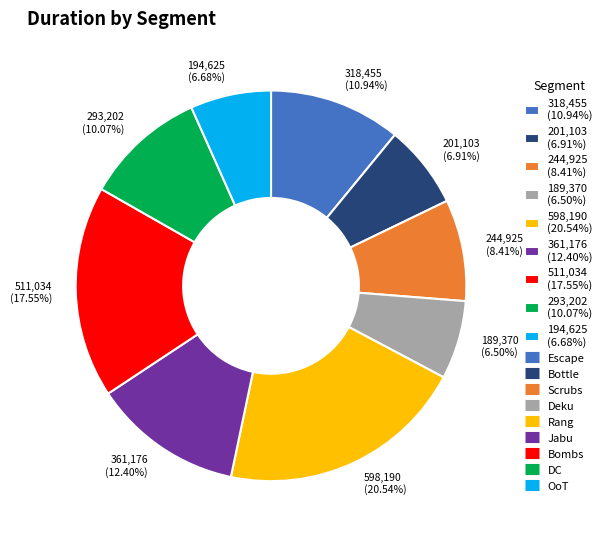

Count the number of slices in the pie.

9